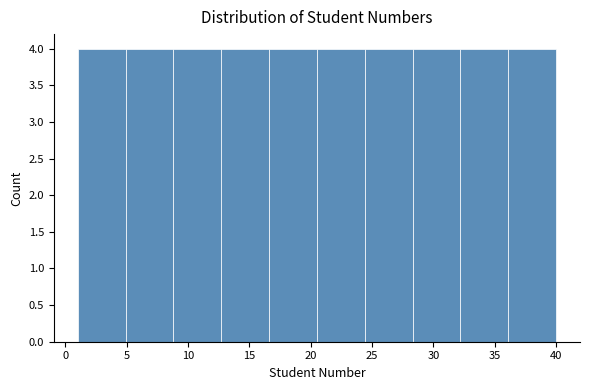

How tall is the bar that spans 24.4 to 28.3 on the x-axis? Neither the bar edges nor the heights are printed on the chart, so give them approximately, as read against the axes.

4